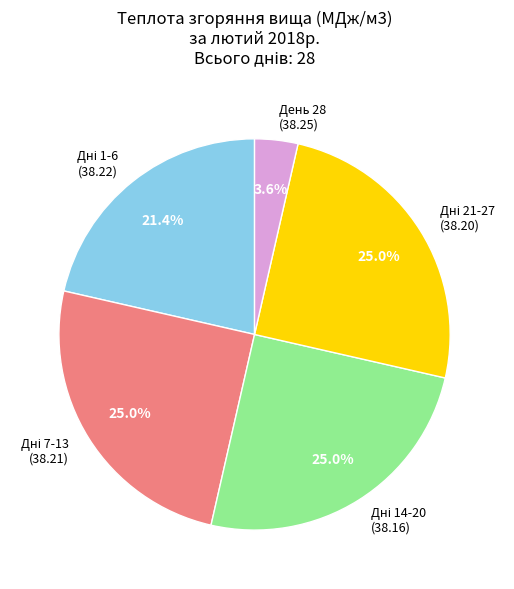

Is there a majority slice in this chart?

No